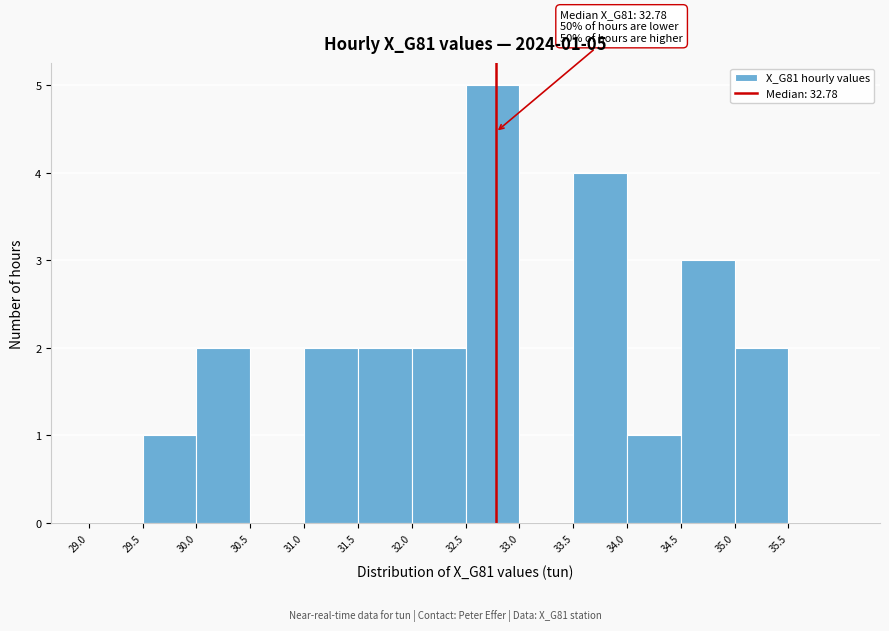

Over which range of the x-axis is the bar tallest?

32.5 to 33.0